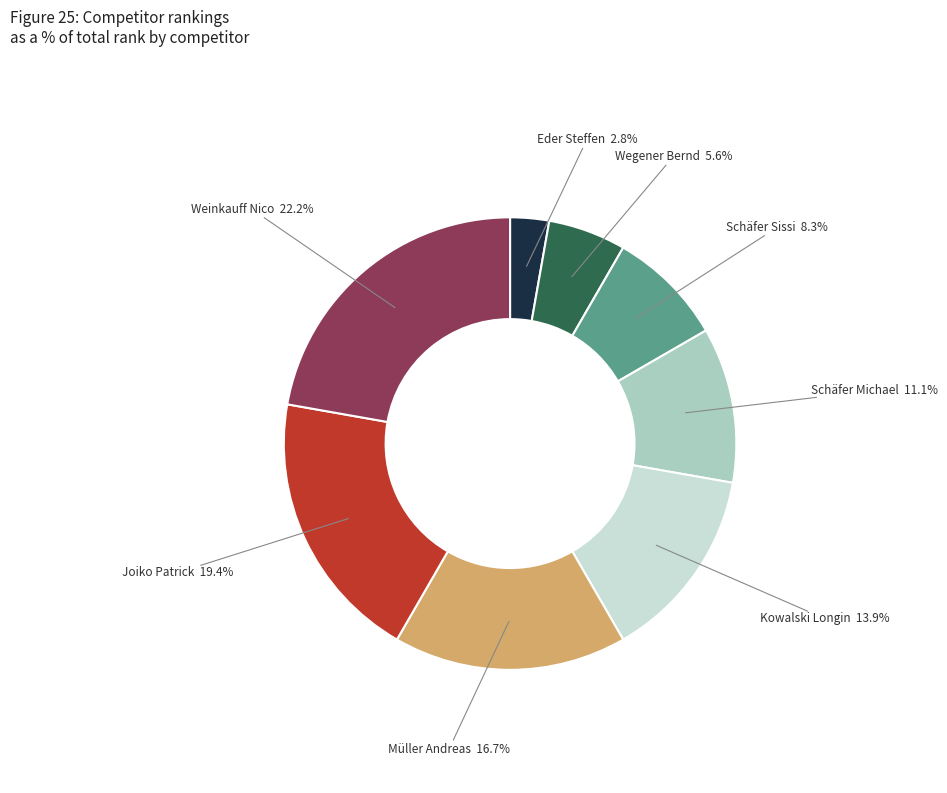

To the nearest percent, what is the difference between the largest and smallest slice percentages?

19%